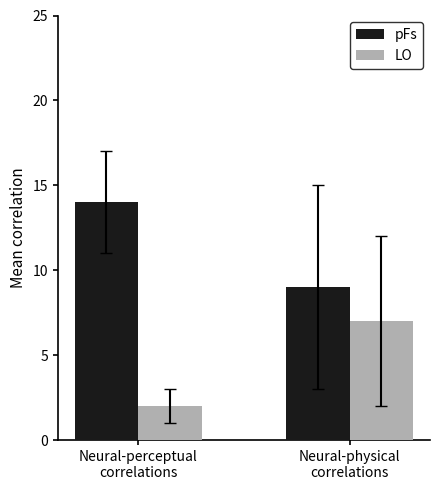

What is the difference between the maximum and minimum values in the LO series?

5